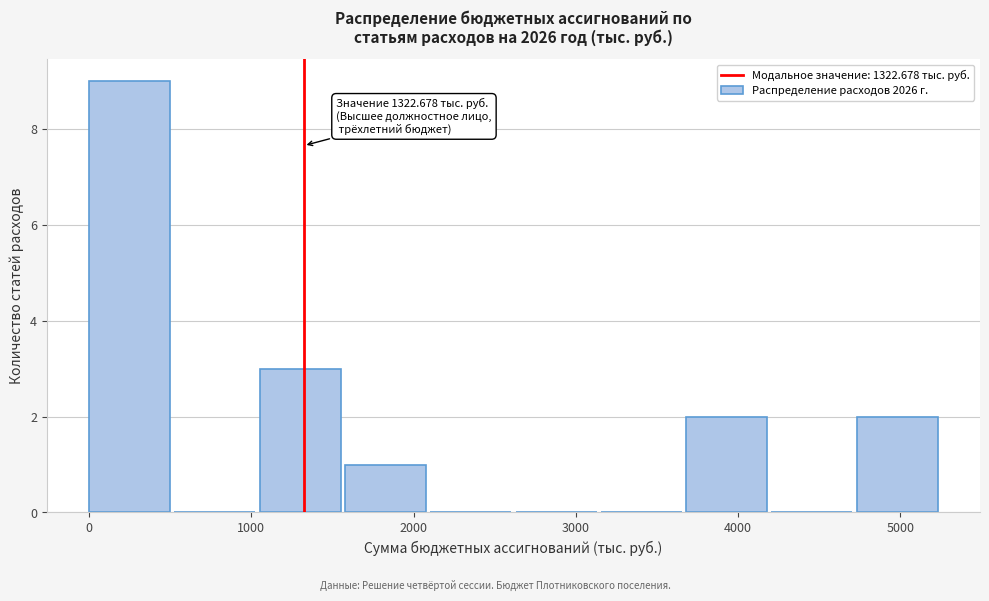

Which range on the x-axis has the tallest bar?

0 to 500